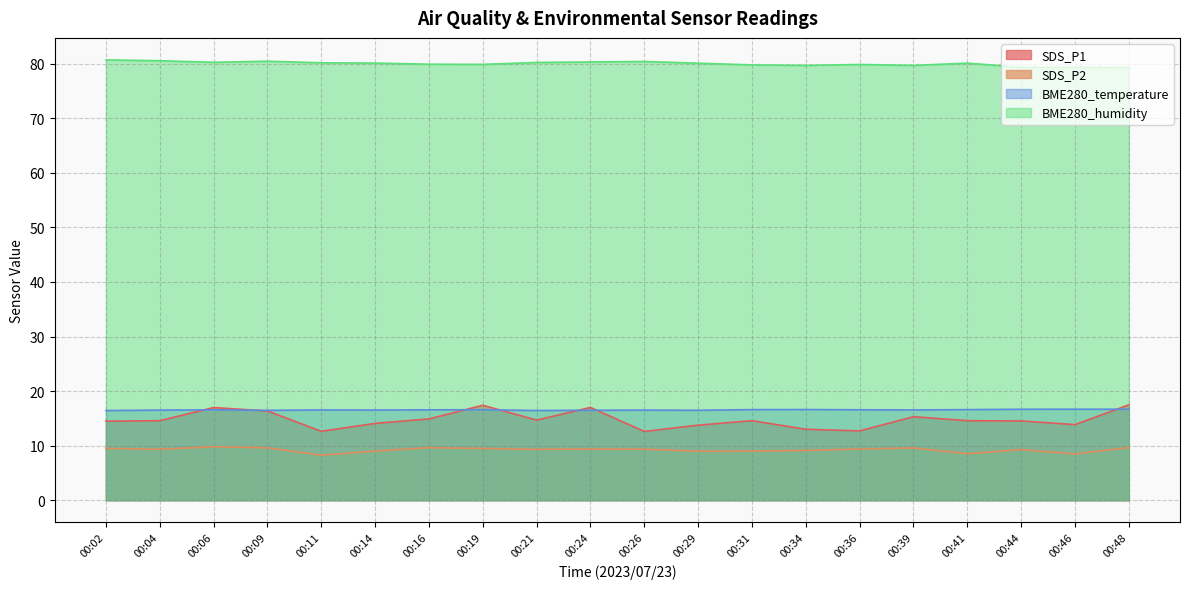

Between 00:19 and 00:24, which series saw the biggest shift?

BME280_humidity